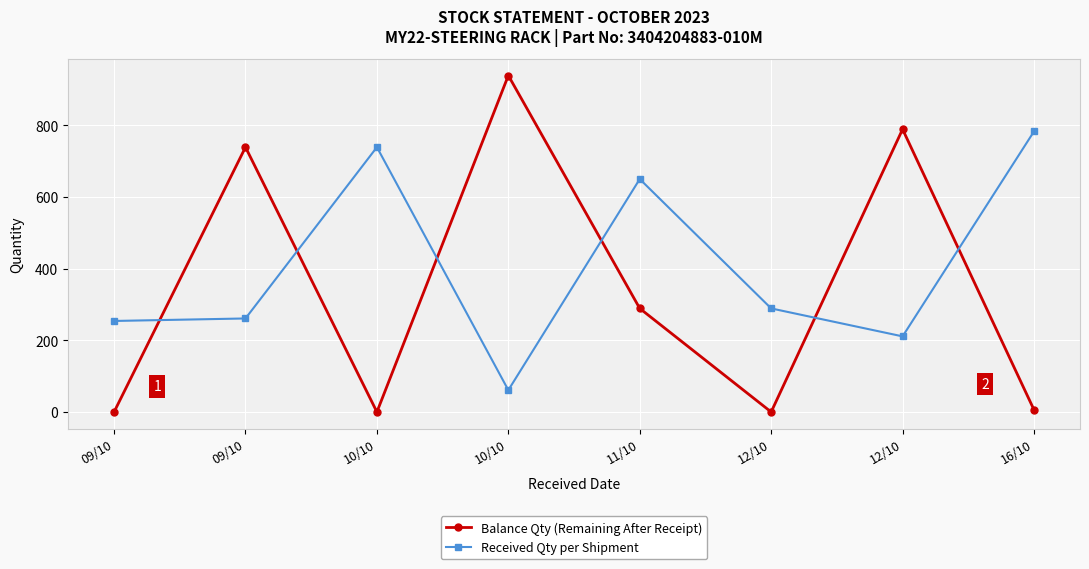

Between which two adjacent categories do Balance Qty (Remaining After Receipt) and Received Qty per Shipment first intersect?

09/10 and 09/10